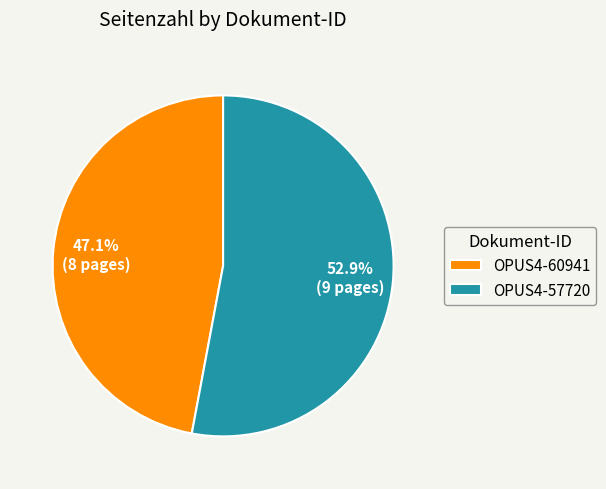

To the nearest percent, what percentage of the pie is OPUS4-57720?

53%